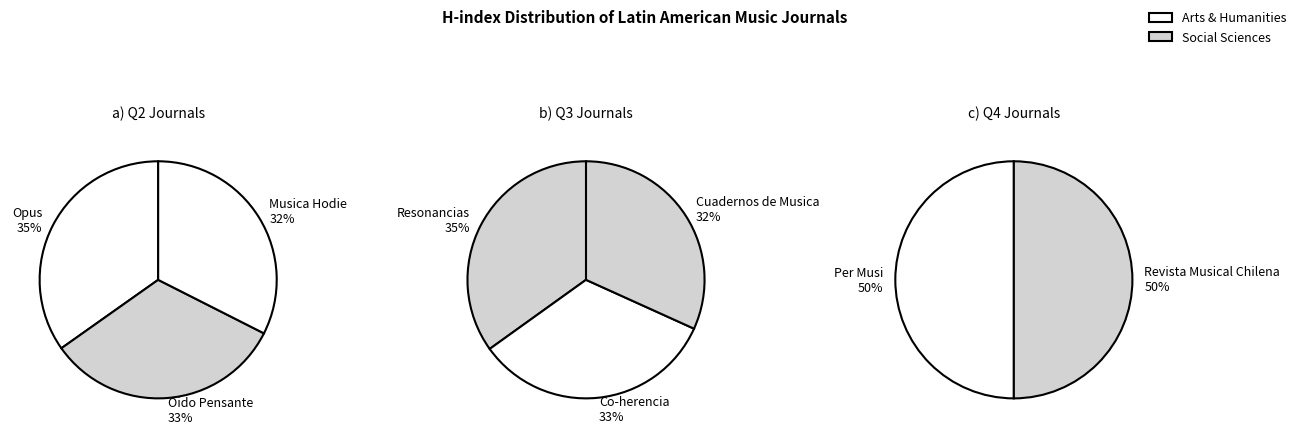

How many segments does this pie chart have?

8